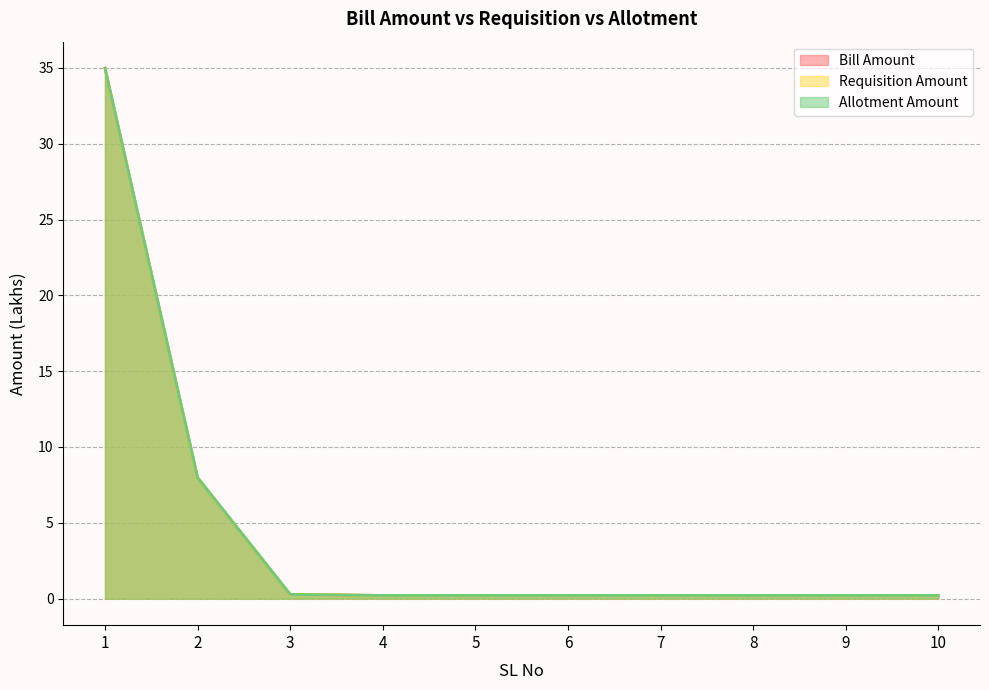

How many lines are shown in the chart?

3